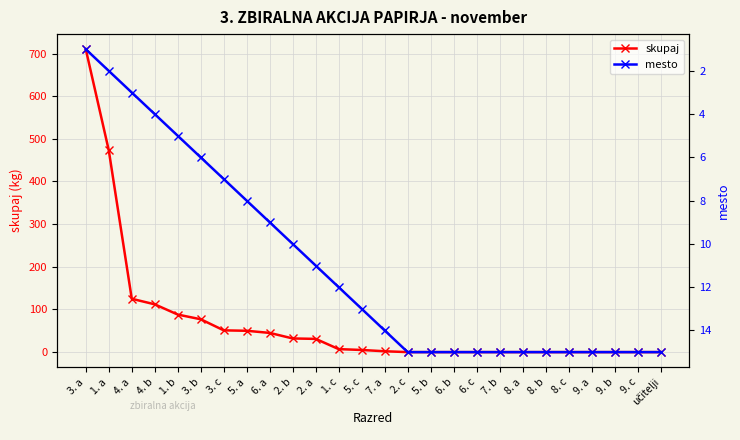

Is this an area chart (filled region under the line)?

No